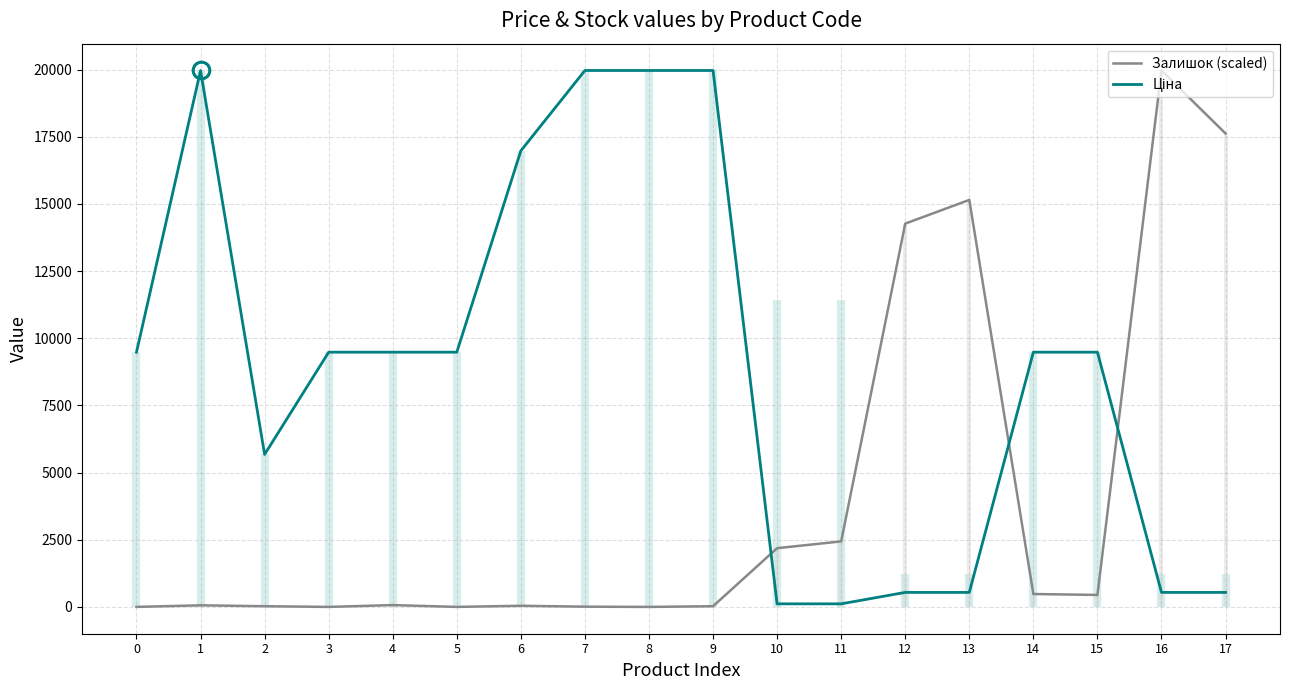

Between which two adjacent categories do Залишок (scaled) and Ціна first intersect?

9 and 10